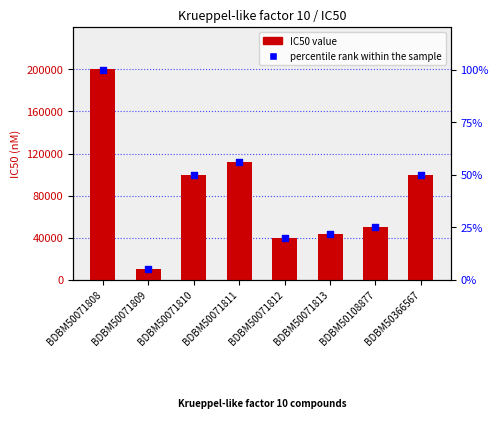

Which series contains the lowest Y value?

percentile rank within the sample